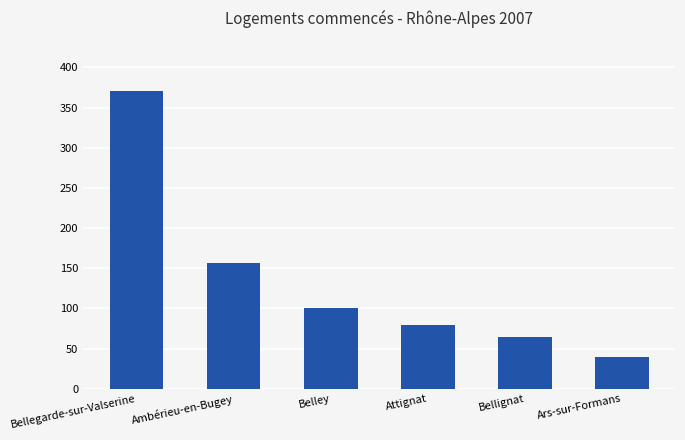

Rank the categories by value from lowest to highest.

Ars-sur-Formans, Bellignat, Attignat, Belley, Ambérieu-en-Bugey, Bellegarde-sur-Valserine